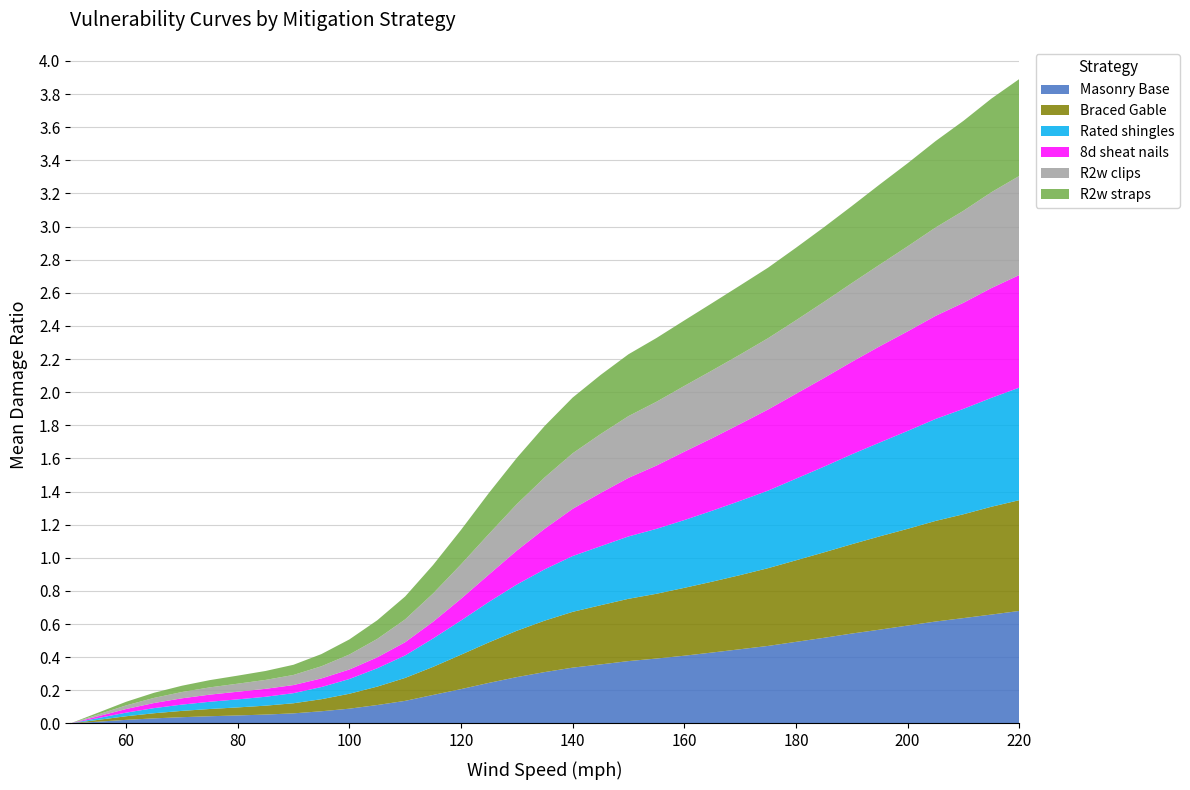

Reading left to right, extract all data points from this chart.

Masonry Base: 0.0	0.0	0.0	0.0	0.0	0.0	0.0	0.1	0.1	0.1	0.1	0.1	0.1	0.2	0.2	0.2	0.3	0.3	0.3	0.4	0.4	0.4	0.4	0.4	0.4	0.5	0.5	0.5	0.5	0.6	0.6	0.6	0.6	0.7	0.7
Braced Gable: 0.0	0.0	0.0	0.0	0.0	0.0	0.0	0.1	0.1	0.1	0.1	0.1	0.1	0.2	0.2	0.2	0.3	0.3	0.3	0.4	0.4	0.4	0.4	0.4	0.4	0.5	0.5	0.5	0.5	0.6	0.6	0.6	0.6	0.7	0.7
Rated shingles: 0.0	0.0	0.0	0.0	0.0	0.0	0.0	0.1	0.1	0.1	0.1	0.1	0.1	0.2	0.2	0.2	0.3	0.3	0.3	0.4	0.4	0.4	0.4	0.4	0.4	0.5	0.5	0.5	0.5	0.6	0.6	0.6	0.6	0.7	0.7
8d sheat nails: 0.0	0.0	0.0	0.0	0.0	0.0	0.0	0.0	0.0	0.1	0.1	0.1	0.1	0.1	0.1	0.2	0.2	0.2	0.3	0.3	0.4	0.4	0.4	0.4	0.5	0.5	0.5	0.5	0.6	0.6	0.6	0.6	0.6	0.7	0.7
R2w clips: 0.0	0.0	0.0	0.0	0.0	0.0	0.0	0.1	0.1	0.1	0.1	0.1	0.1	0.2	0.2	0.2	0.3	0.3	0.3	0.4	0.4	0.4	0.4	0.4	0.4	0.4	0.4	0.5	0.5	0.5	0.5	0.5	0.6	0.6	0.6
R2w straps: 0.0	0.0	0.0	0.0	0.0	0.0	0.0	0.1	0.1	0.1	0.1	0.1	0.1	0.2	0.2	0.2	0.3	0.3	0.3	0.4	0.4	0.4	0.4	0.4	0.4	0.4	0.4	0.5	0.5	0.5	0.5	0.5	0.5	0.6	0.6